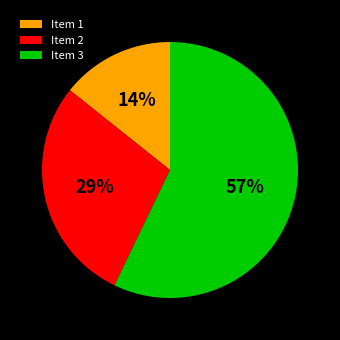

What is the largest slice in the pie chart?

Item 3